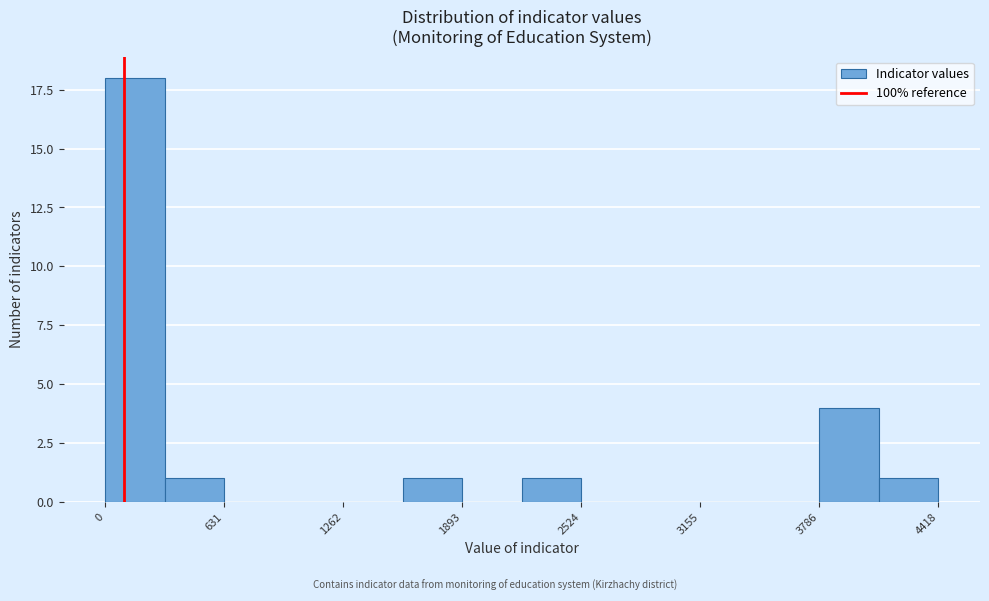

Read against the x-axis, roughly where is the centre of the tallest bar?

200